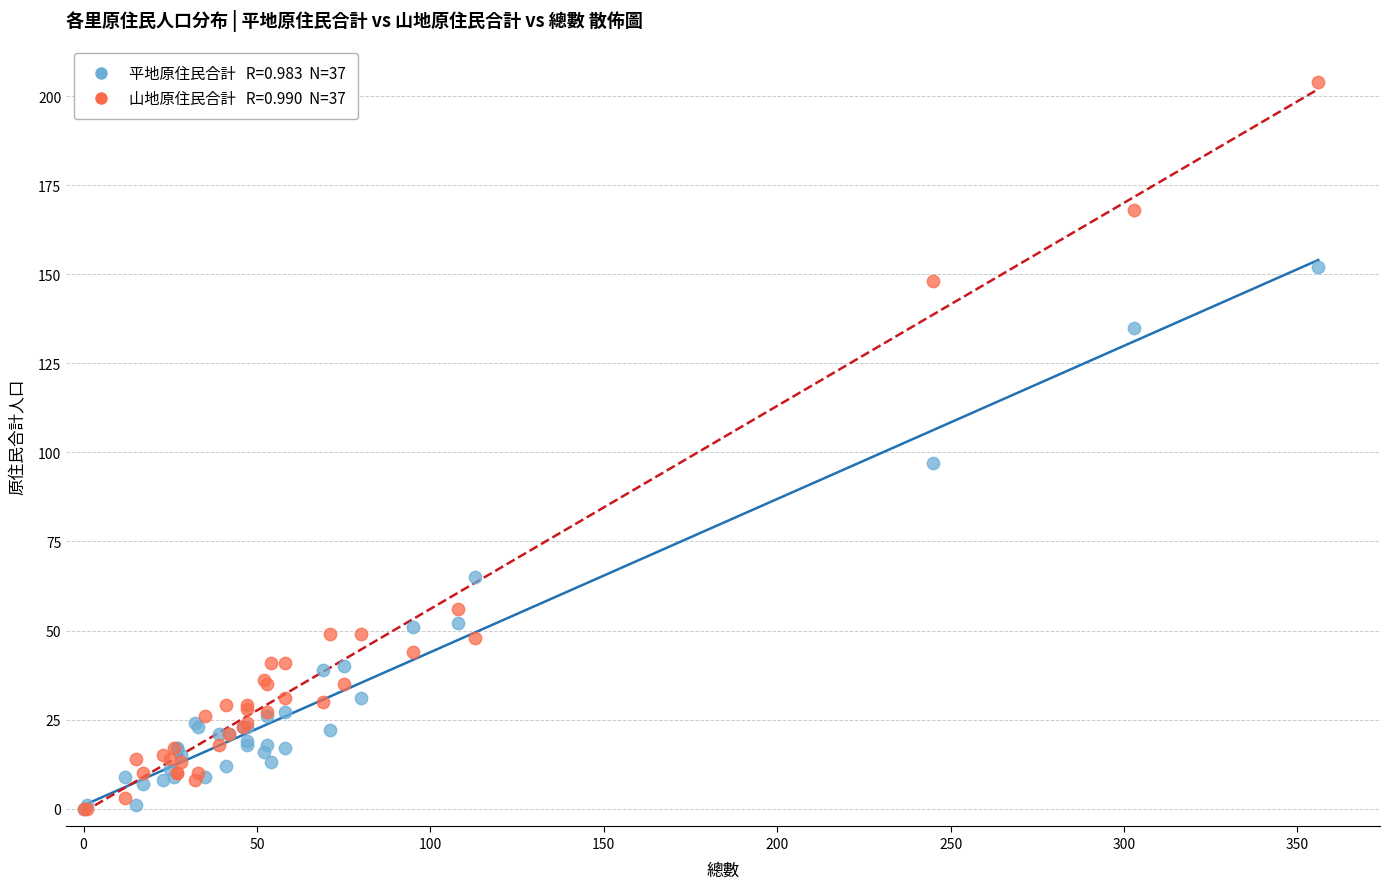

Across all series, what Y value is closest to 102?

97